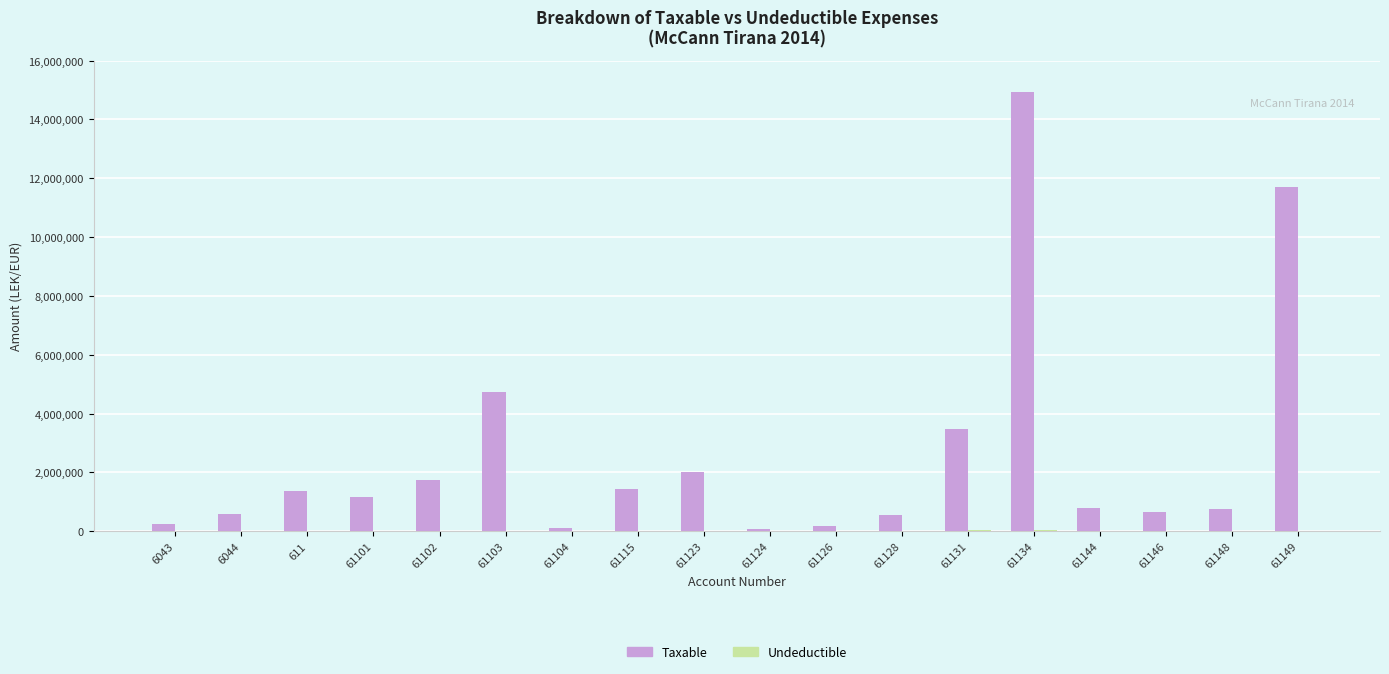

What is the total value across all series at 61146?

666085.5